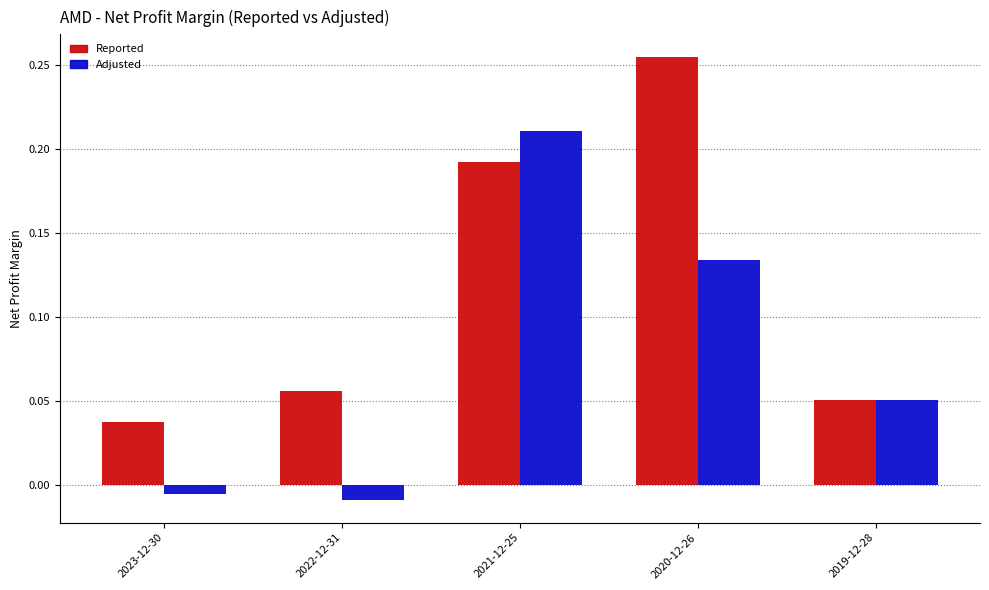

What is the sum of all Adjusted values?

0.4